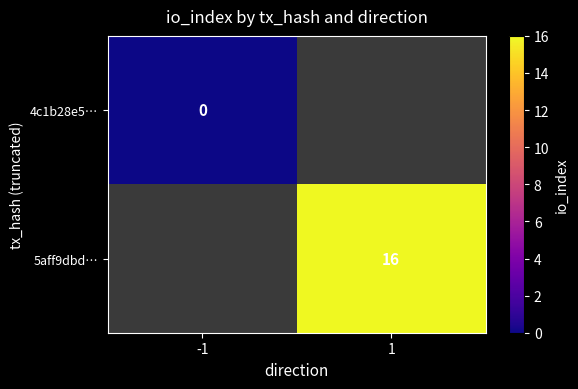

The 5aff9dbd… series shows 16 at 1. True or false?

True